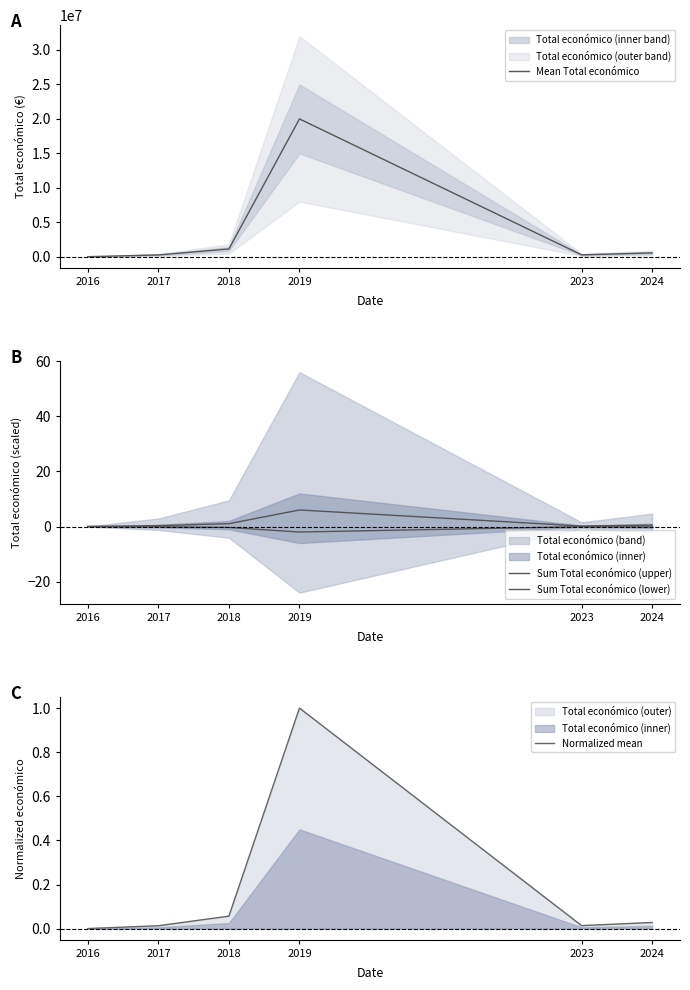

Count the number of categories in the chart.

6